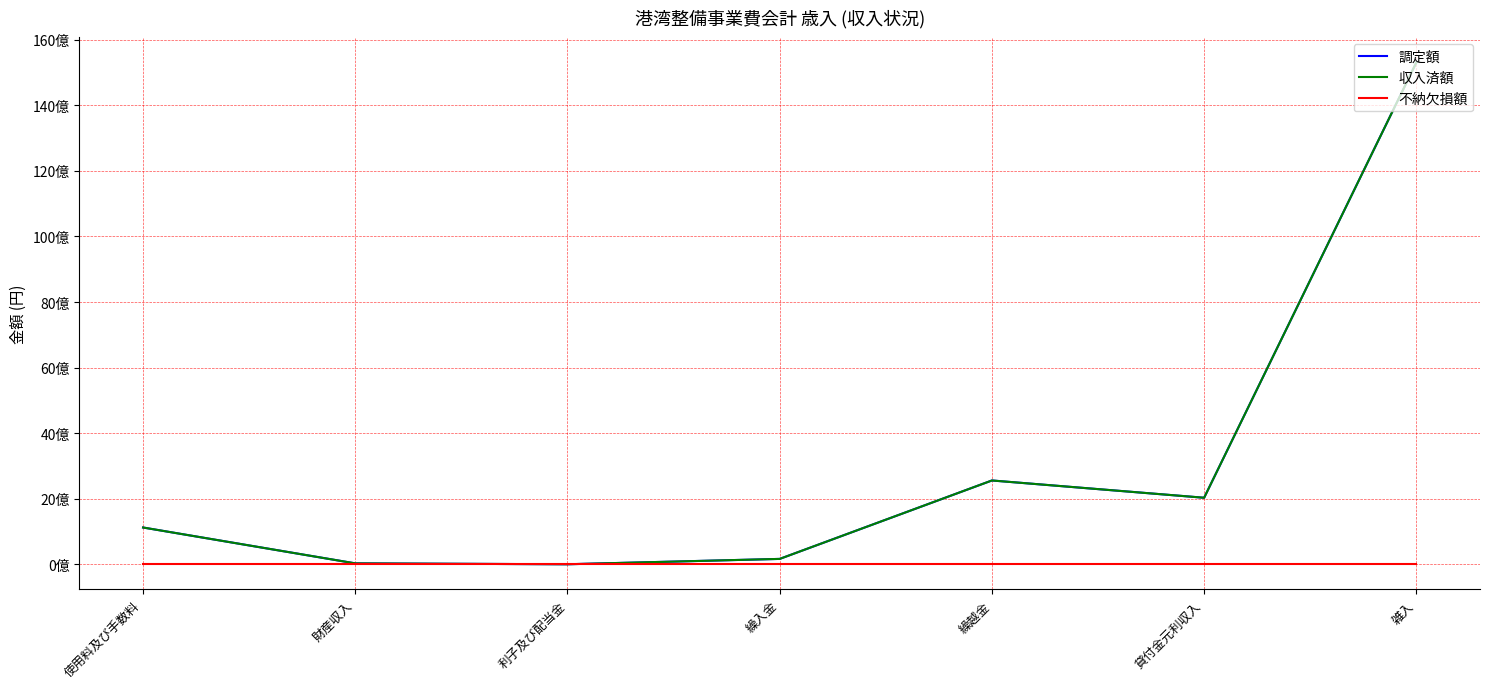

What is the value of the 調定額 point at the 4th from the left?

164230651